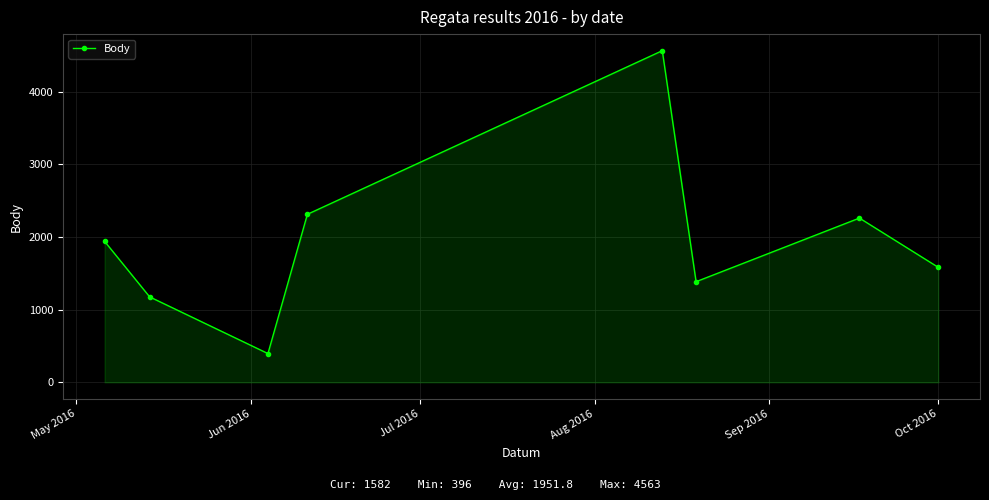

How many points are lower than both their immediate neighbors (excluding endpoints)?

2